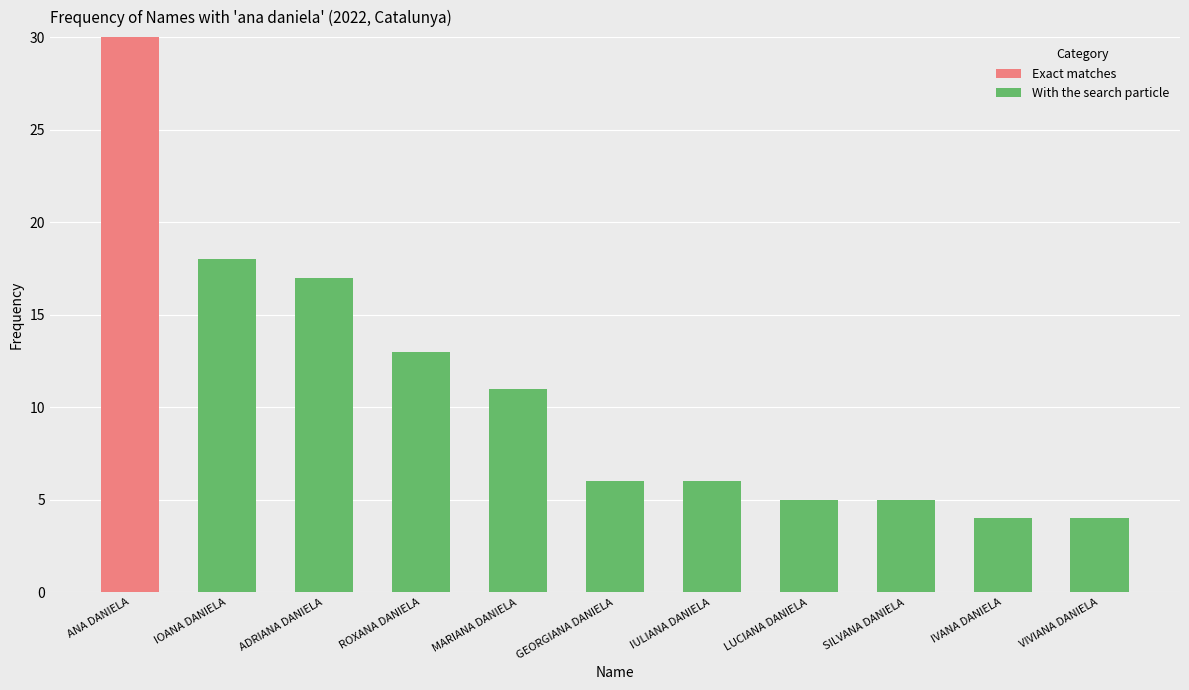

Which category has the highest value in the Exact matches series?

ANA DANIELA